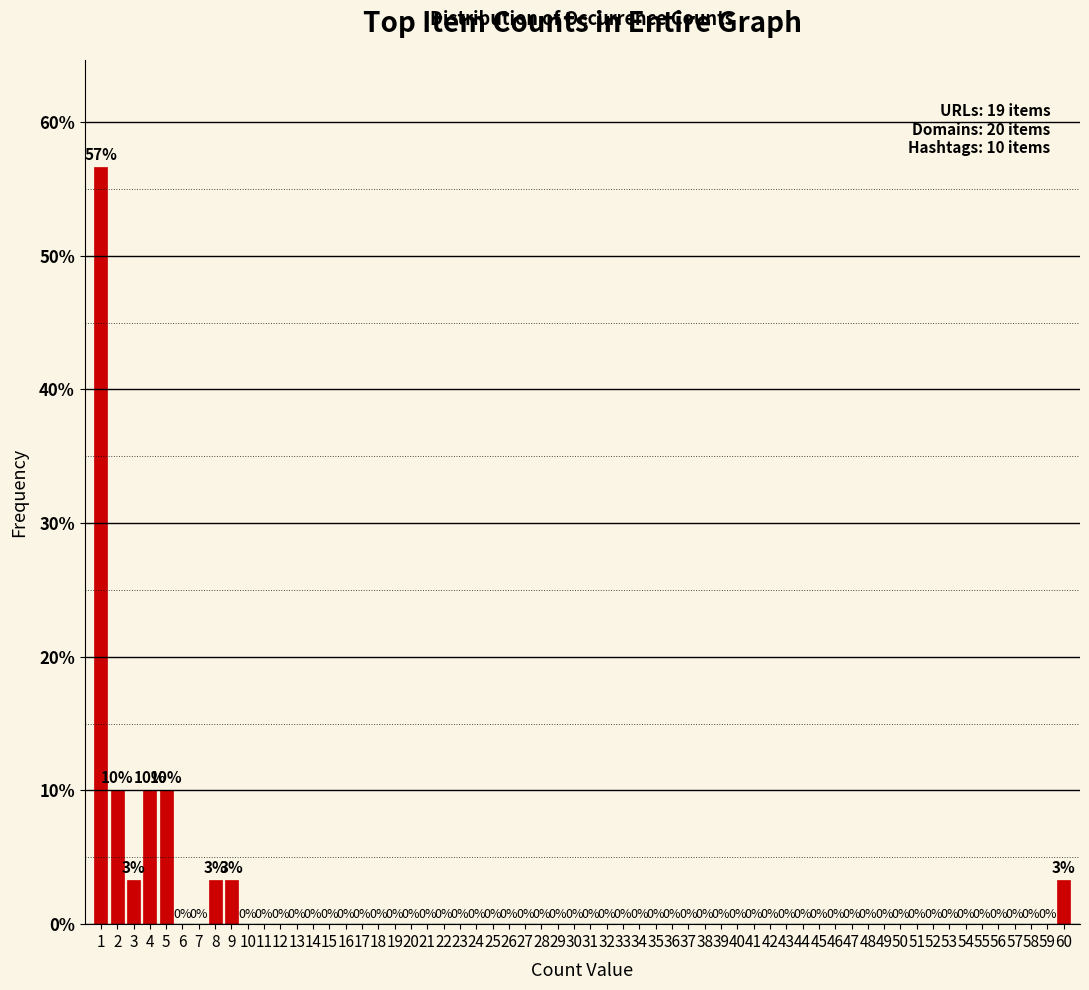

Over which range of the x-axis is the bar tallest?

0.5 to 1.5